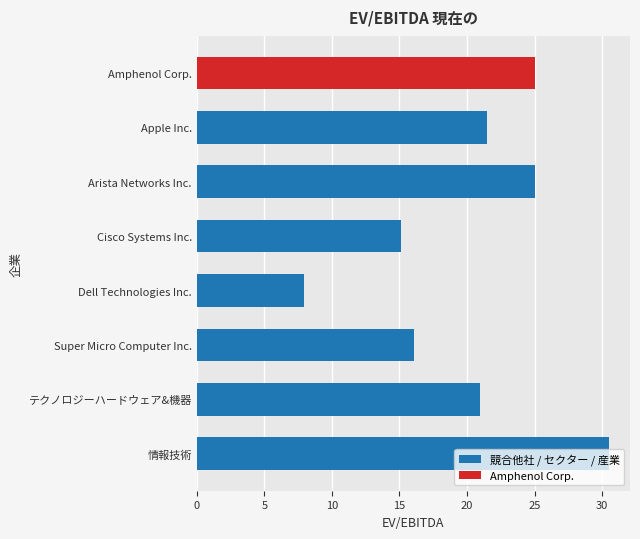

What is the ratio of the value at Amphenol Corp. to the value at Cisco Systems Inc.?

1.7